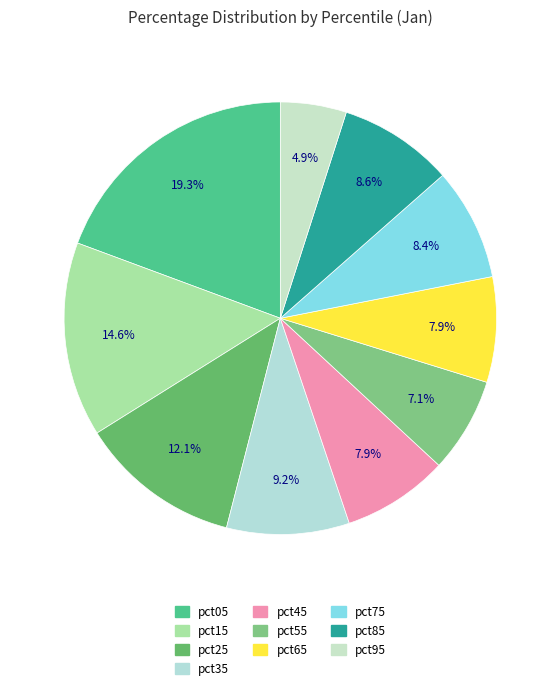

Count the number of slices in the pie.

10